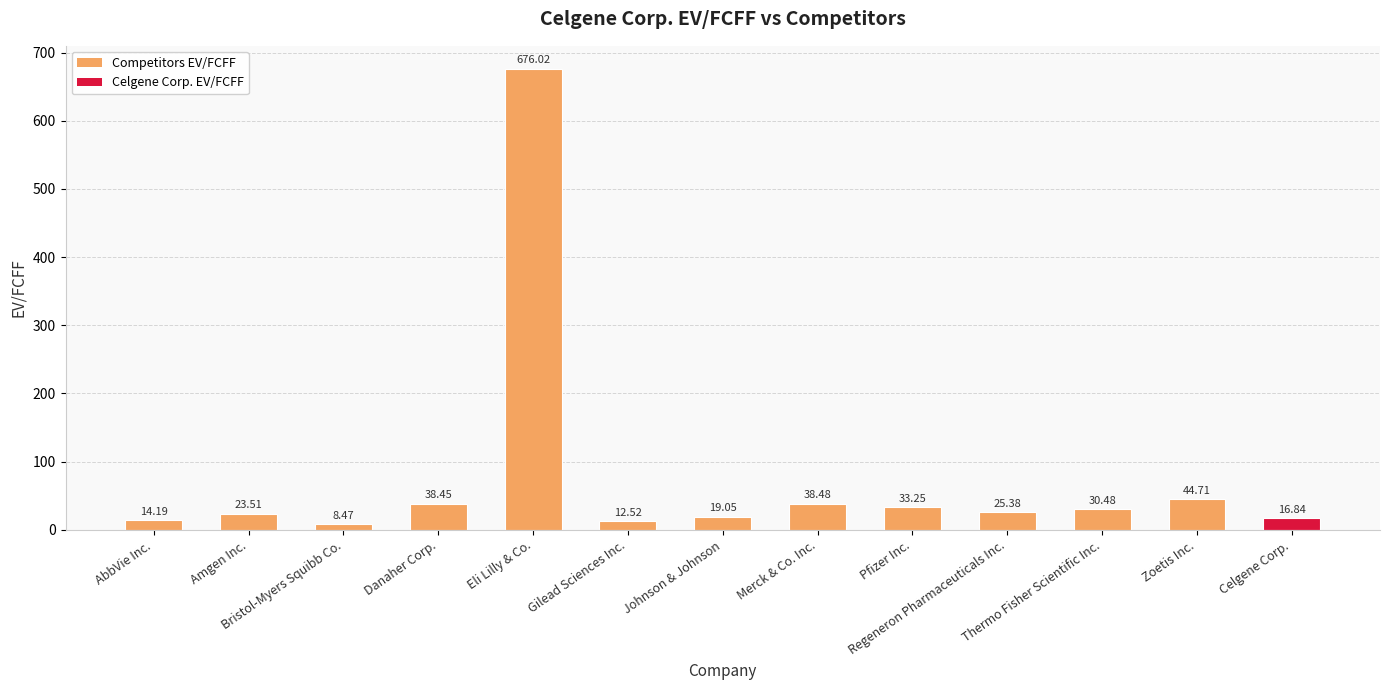

How many data points are above 25?

7